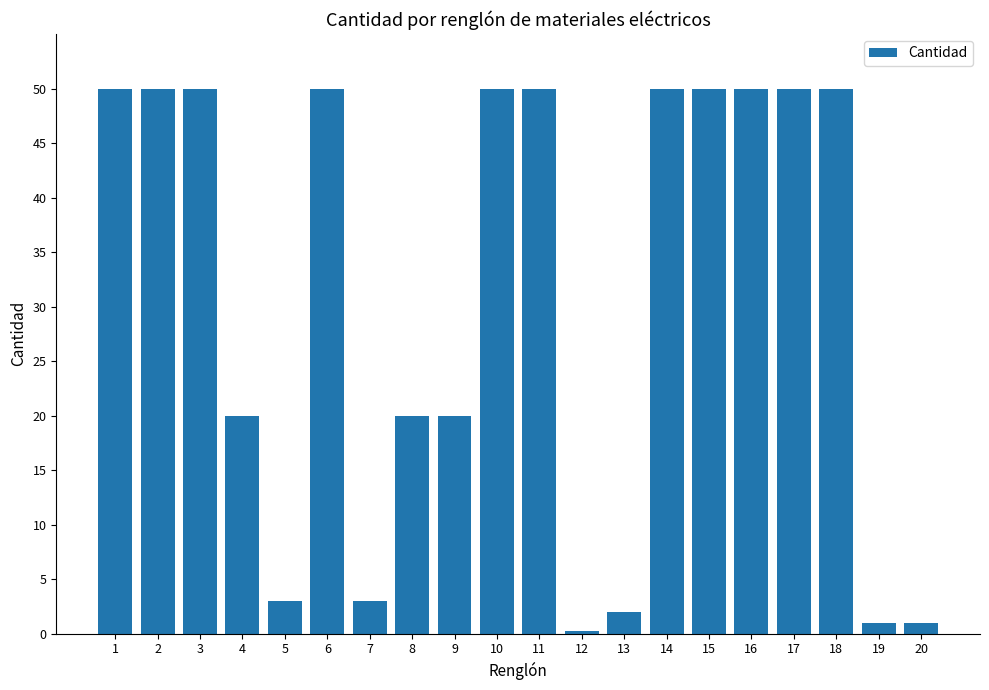

Is it true that the value at 5 is 3.0?

True